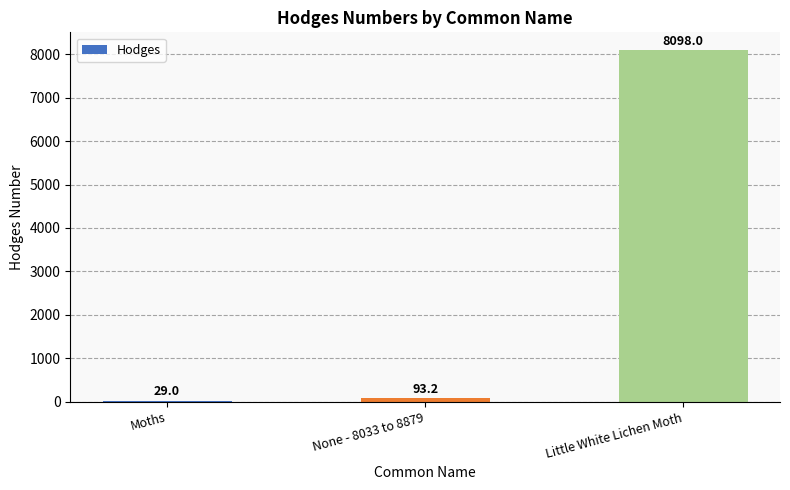

True or false: the data shows 8098.0 at Little White Lichen Moth.

True